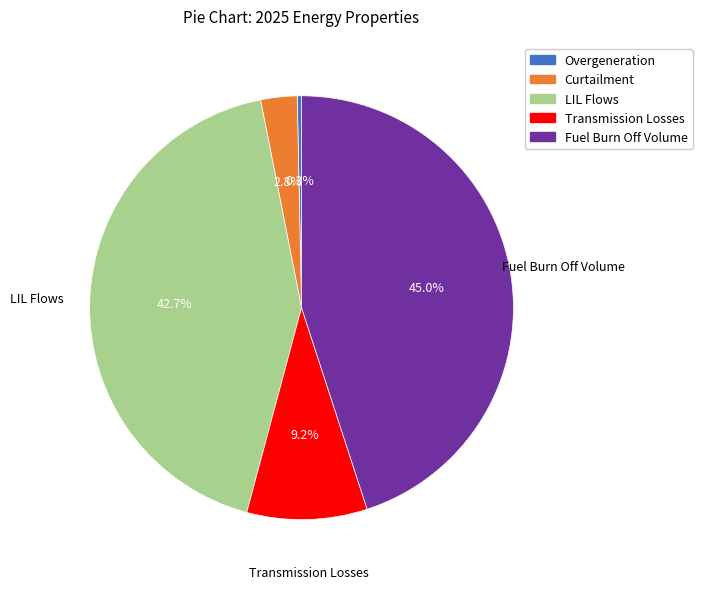

What percentage is the Transmission Losses slice, to the nearest percent?

9%